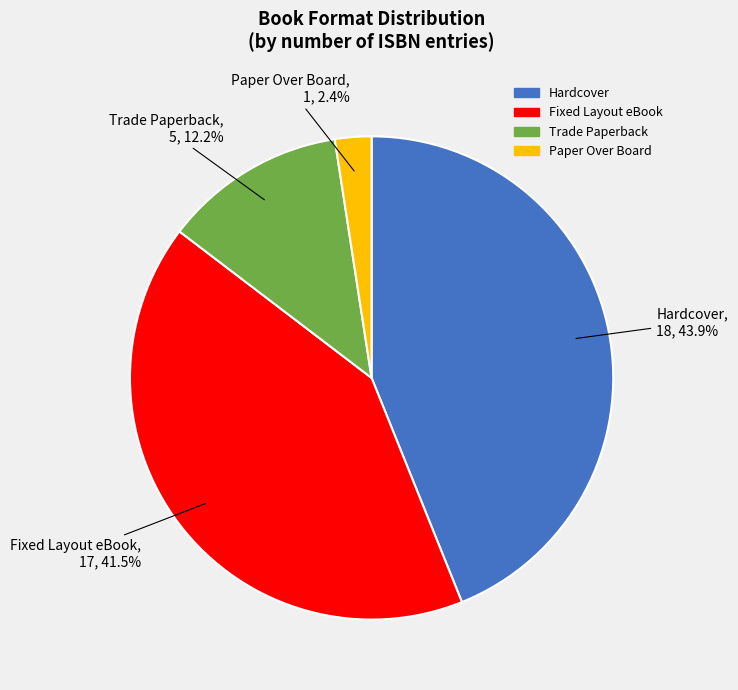

To the nearest percent, what is the average slice percentage?

25%